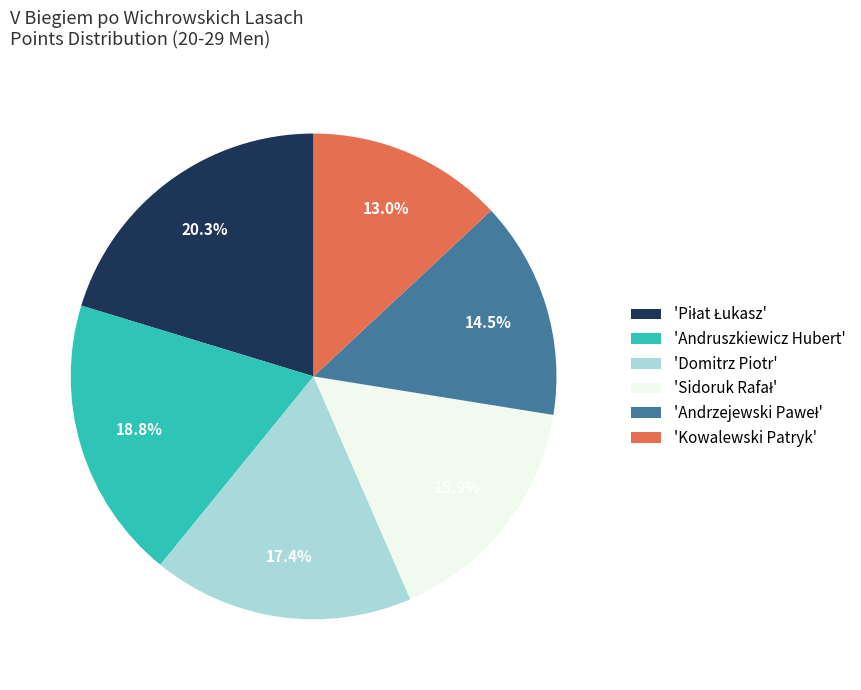

What portion of the pie excludes 'Andruszkiewicz Hubert'?

81.2%